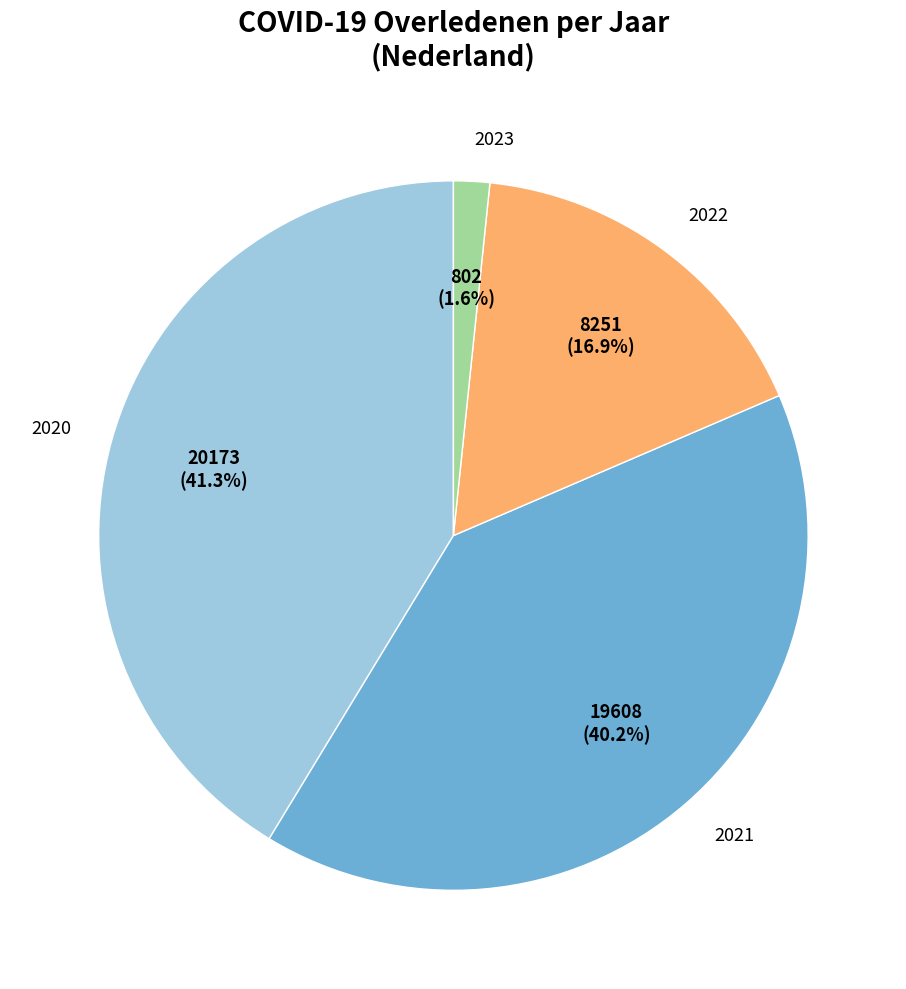

Between 2022 and 2021, which is larger?

2021